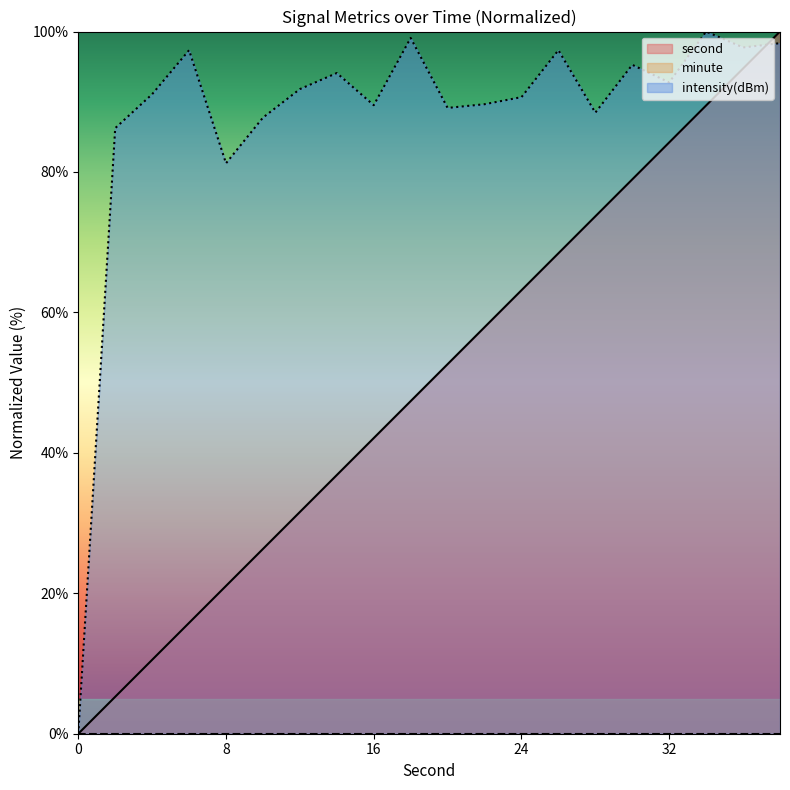

Reading right to left, what are all the values shown in this chart?

second: 38=100.0	36=94.7	34=89.5	32=84.2	30=78.9	28=73.7	26=68.4	24=63.2	22=57.9	20=52.6	18=47.4	16=42.1	14=36.8	12=31.6	10=26.3	8=21.1	6=15.8	4=10.5	2=5.3	0=0.0
intensity(dBm): 38=98.3	36=97.7	34=100.0	32=92.8	30=95.3	28=88.5	26=97.3	24=90.7	22=89.7	20=89.1	18=99.1	16=89.5	14=94.1	12=91.8	10=87.7	8=81.2	6=97.3	4=91.1	2=86.2	0=0.0